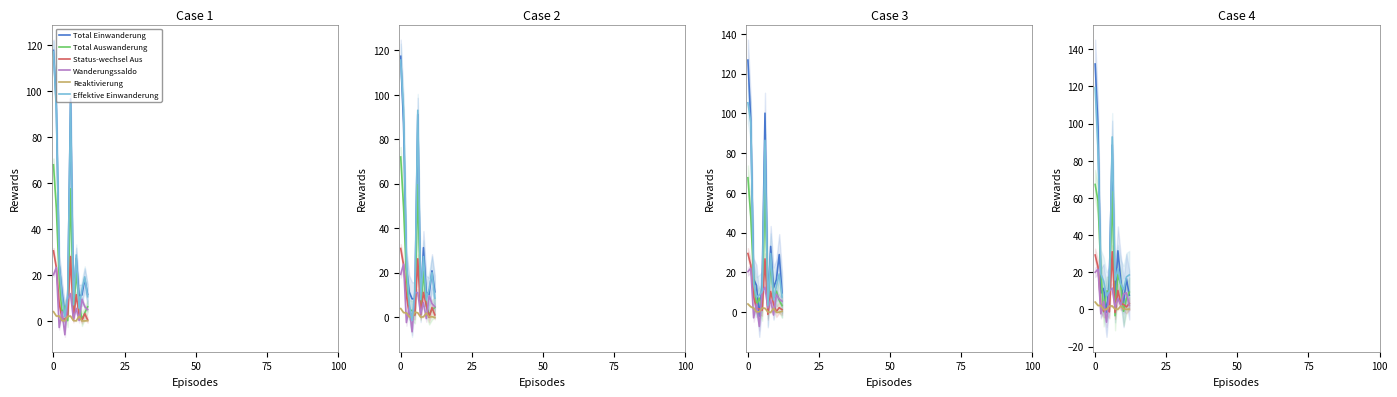

What is the maximum value shown in the chart?

132.1